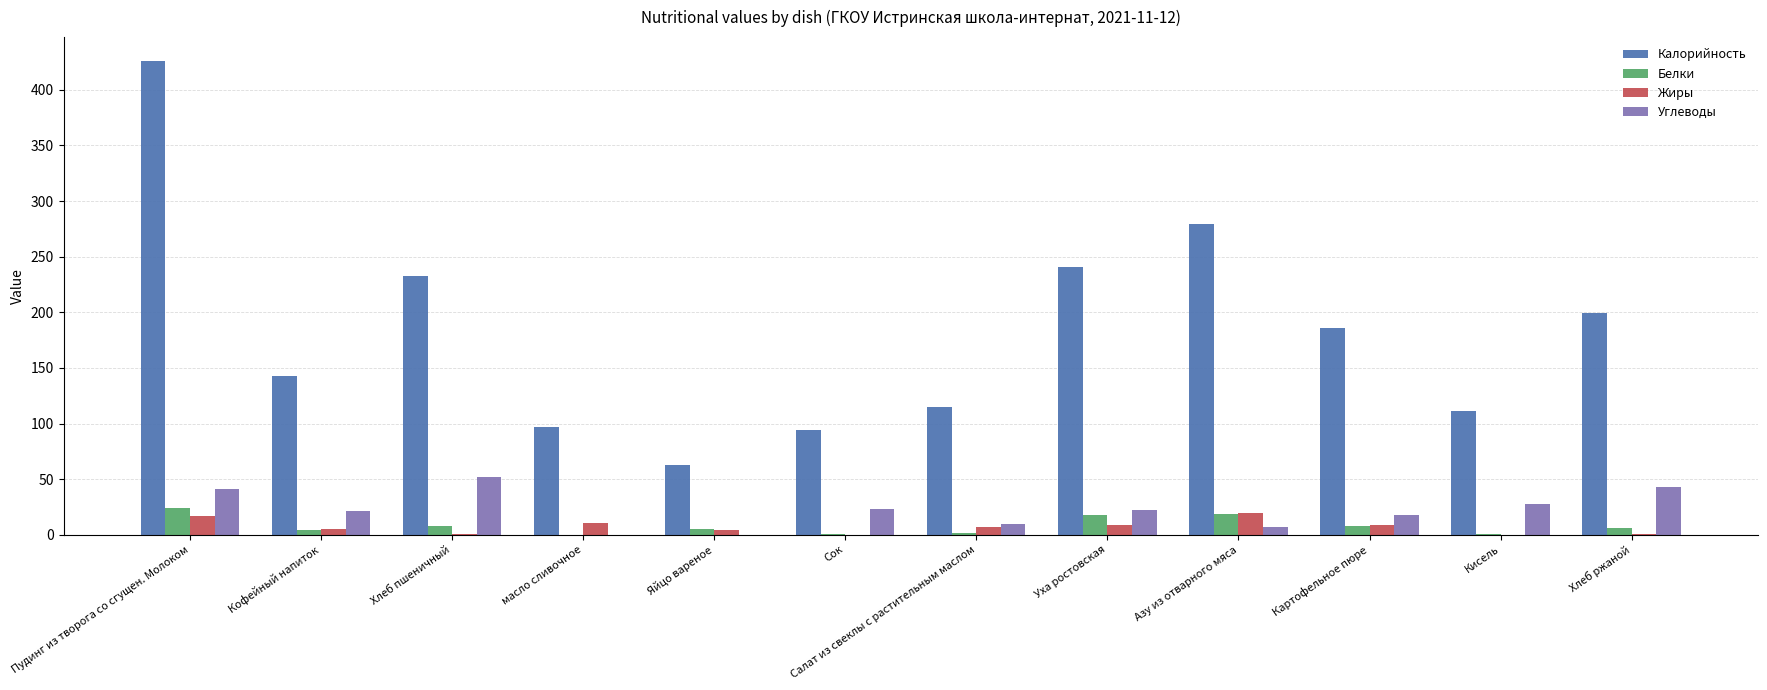

Which series has the largest total across all categories?

Калорийность